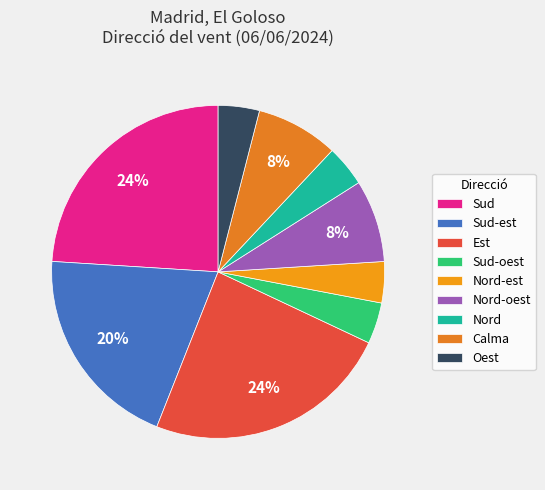

To the nearest percent, what is the average slice percentage?

11%